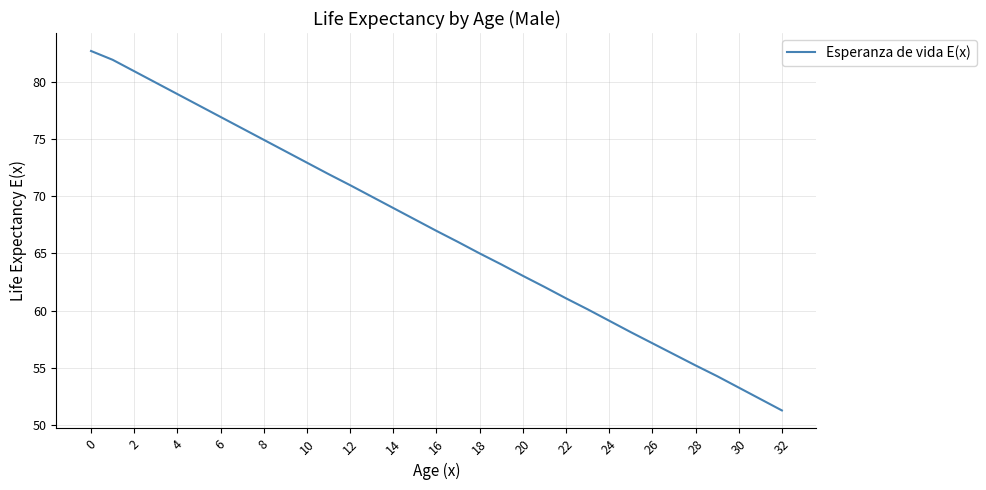

Is this an area chart (filled region under the line)?

No